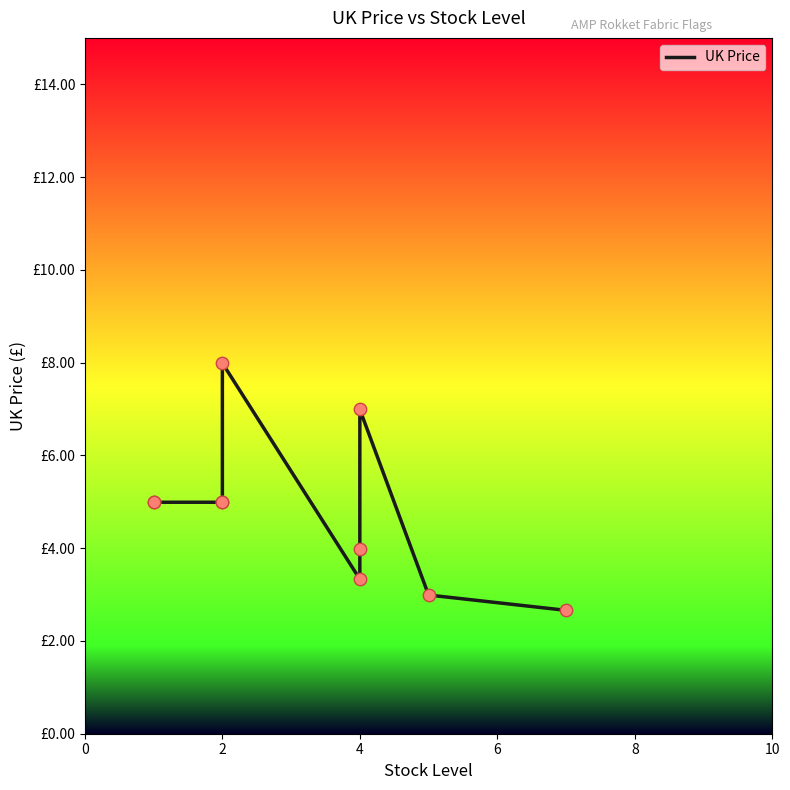

What is the change in value from 10 to 6?

+0.7